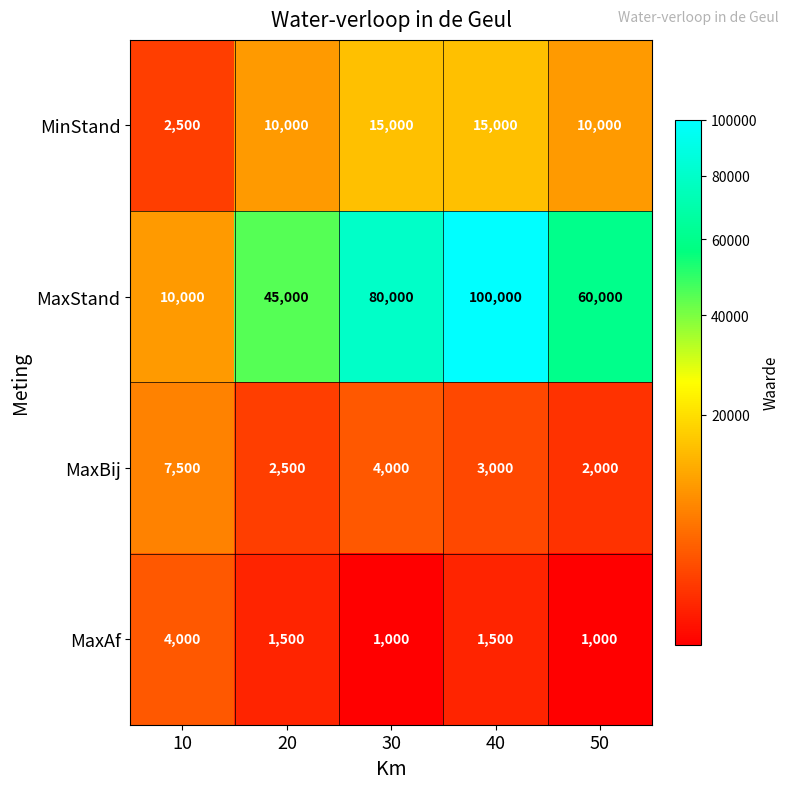

Reading left to right, list all the values displayed in this chart.

MinStand: 2500	10000	15000	15000	10000
MaxStand: 10000	45000	80000	100000	60000
MaxBij: 7500	2500	4000	3000	2000
MaxAf: 4000	1500	1000	1500	1000